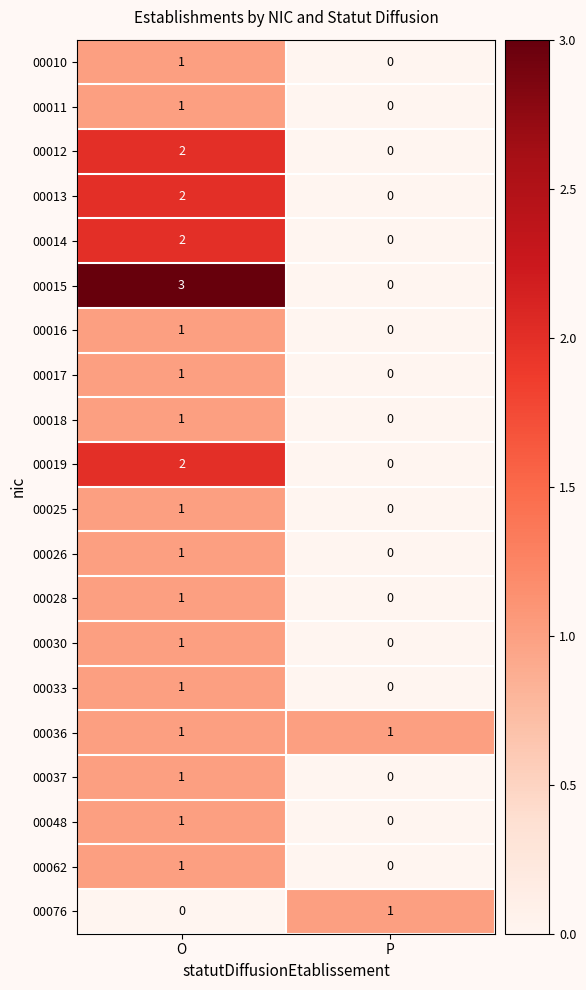

At which category is the sum across all series the highest?

O